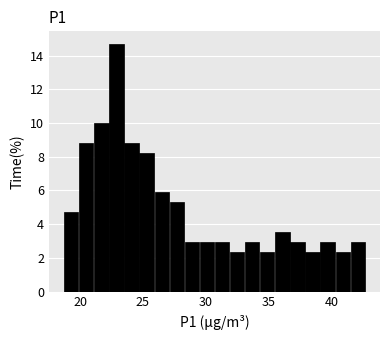

Read against the x-axis, roughly where is the centre of the tallest bar?

23.0